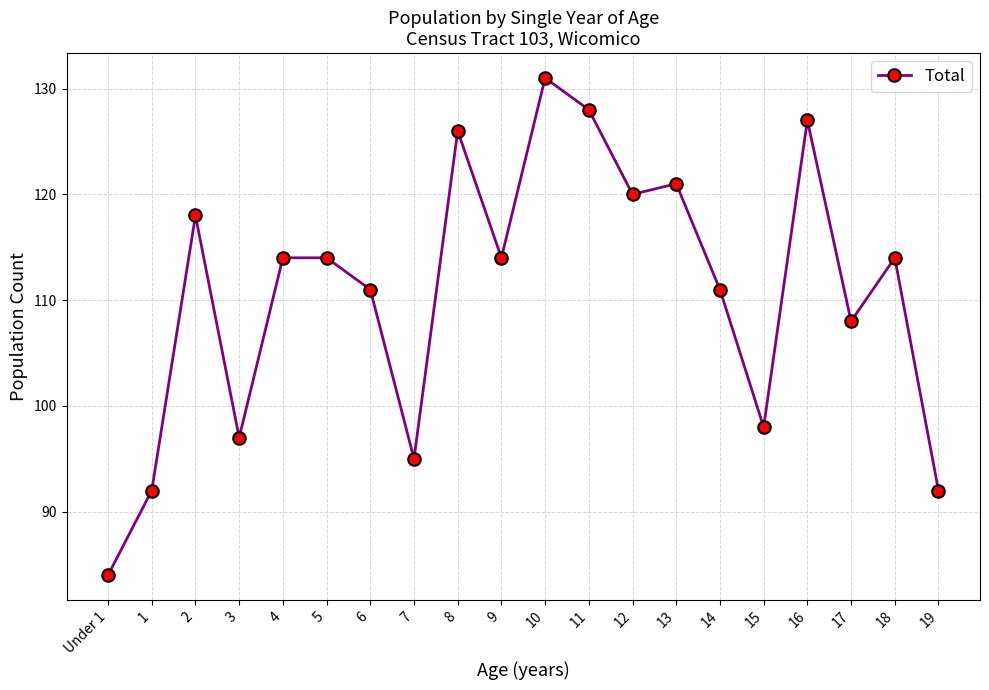

At which category does the data reach its first local peak?

2